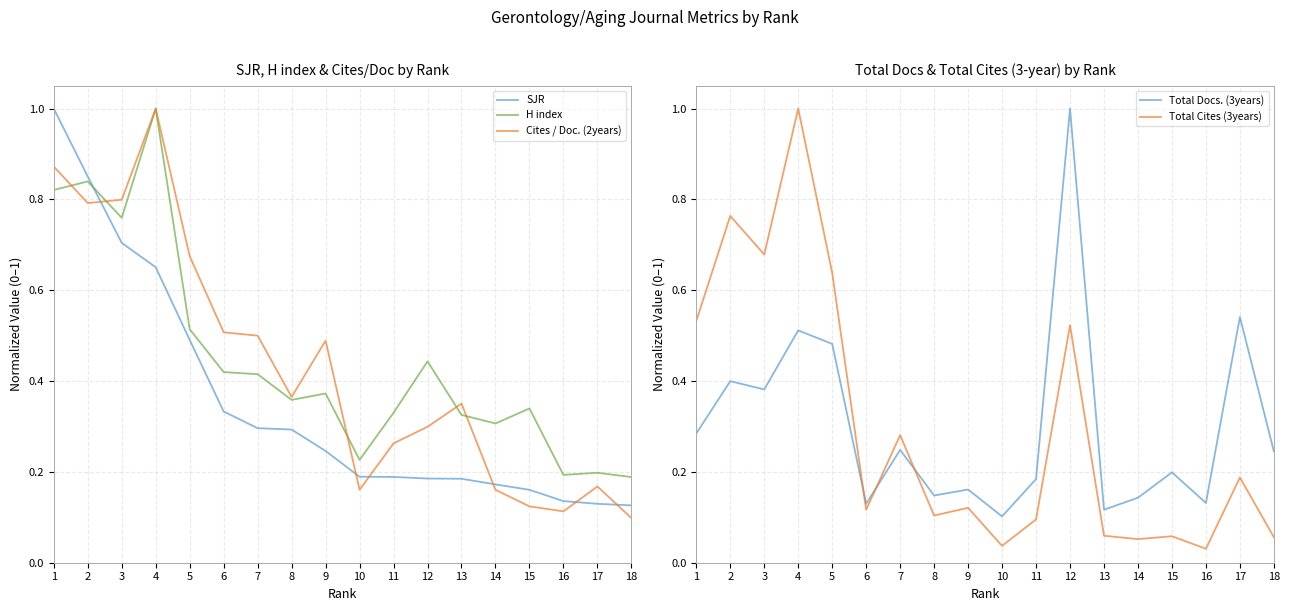

True or false: SJR and Cites / Doc. (2years) cross at least once.

True